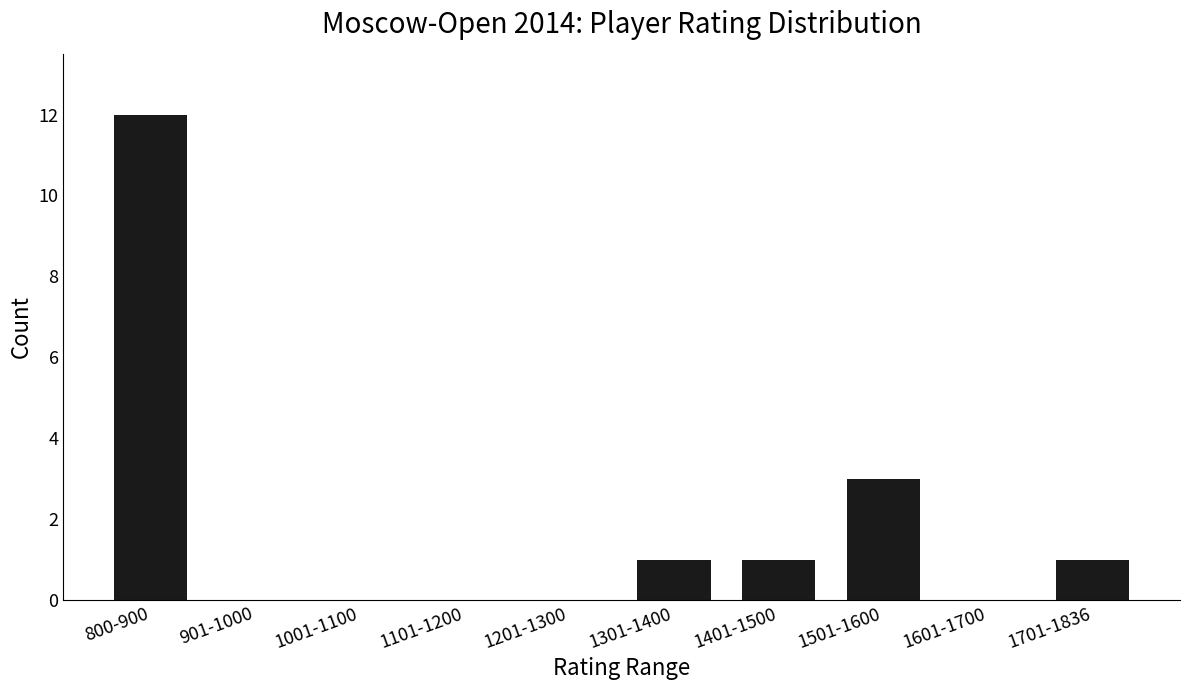

Does the chart contain stacked bars?

No